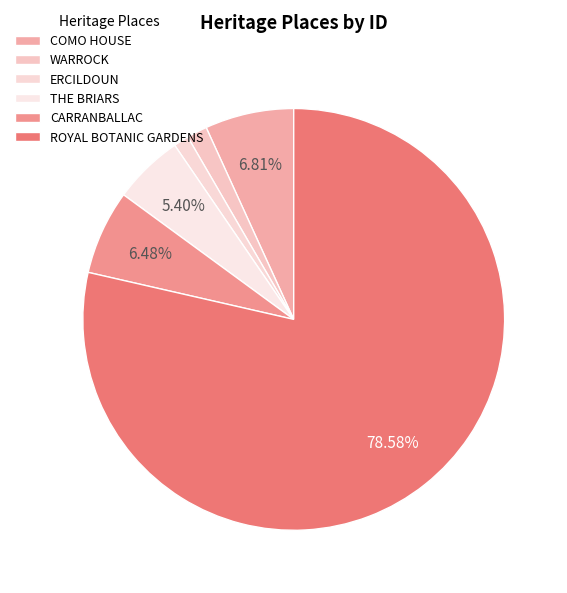

What is the ratio of the value at CARRANBALLAC to the value at THE BRIARS?

1.2